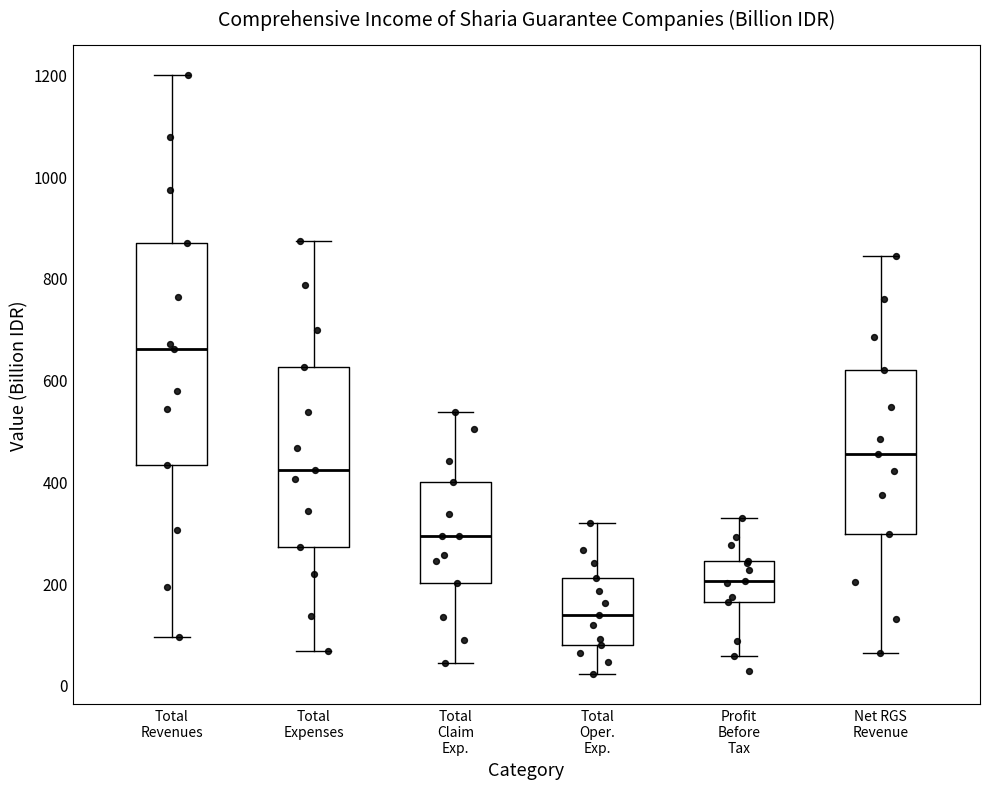

Which box is the tallest, from its lower edge to its upper edge?

Total Revenues